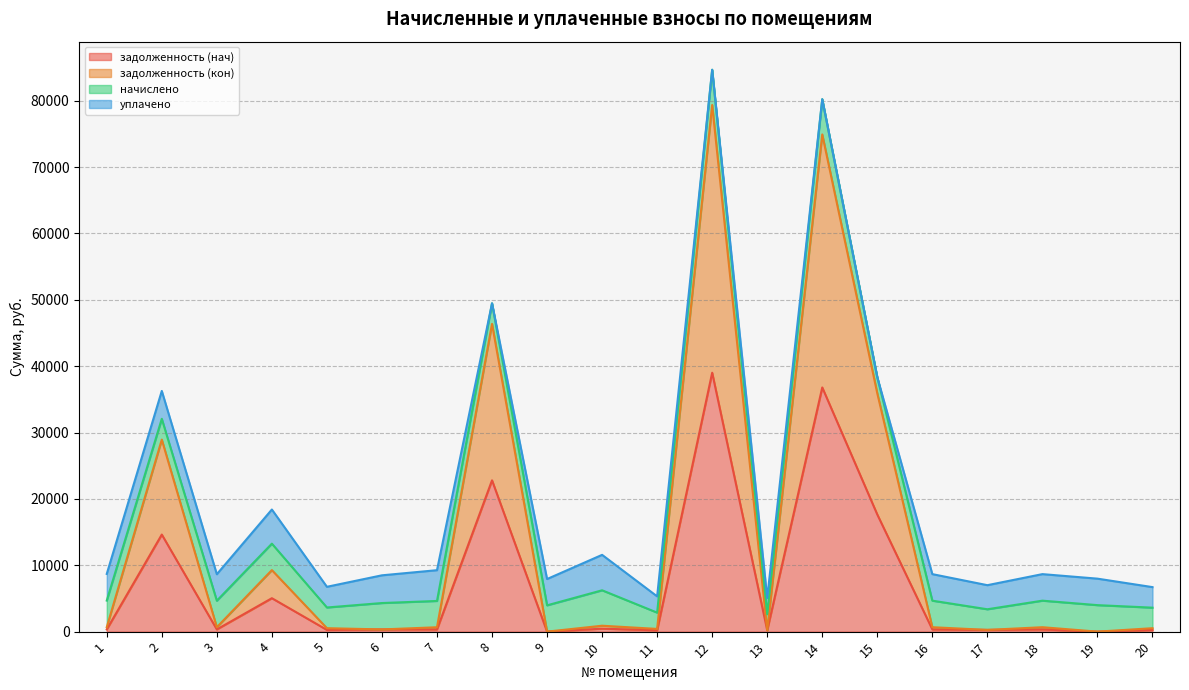

What is the difference between the задолженность (кон) values at 15 and 4?

26633.2